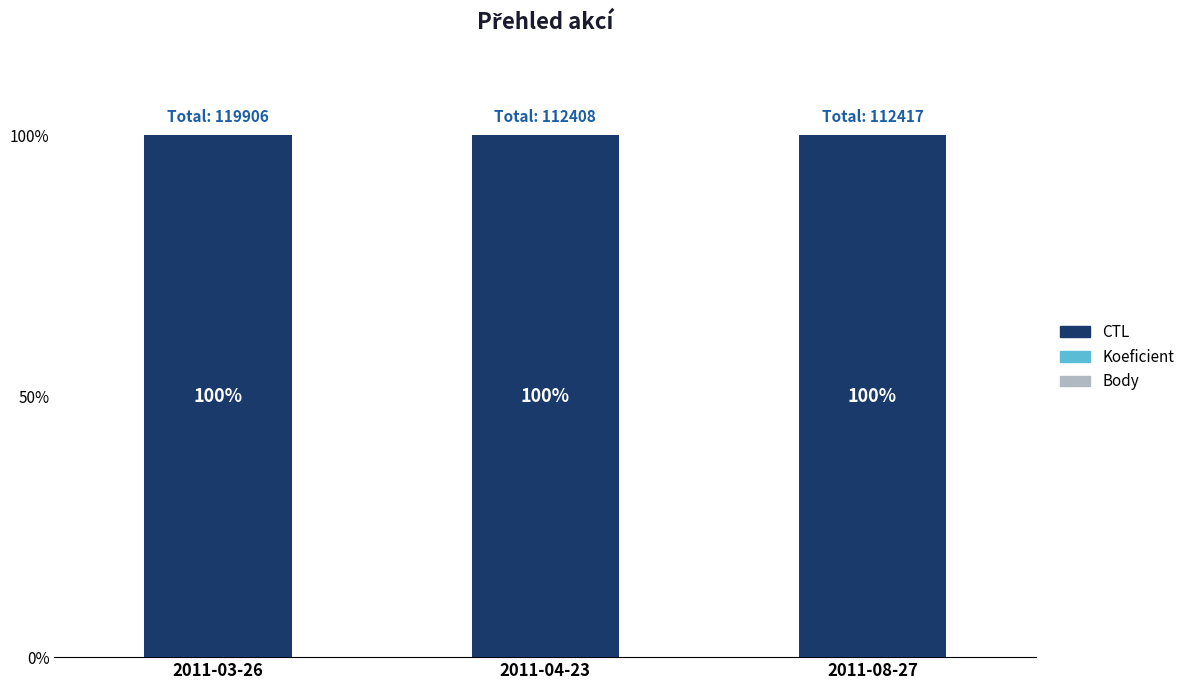

Are the bars horizontal?

No